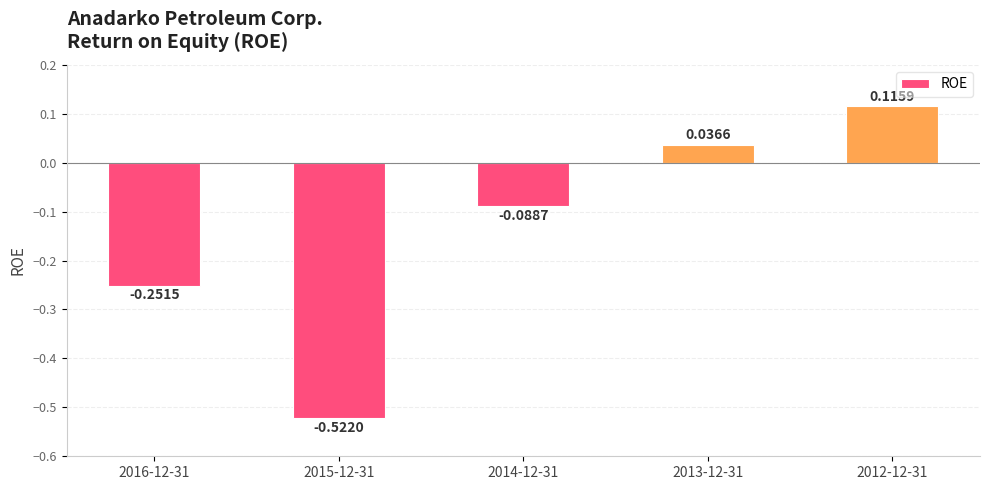

Rank the categories by value from highest to lowest.

2012-12-31, 2013-12-31, 2014-12-31, 2016-12-31, 2015-12-31